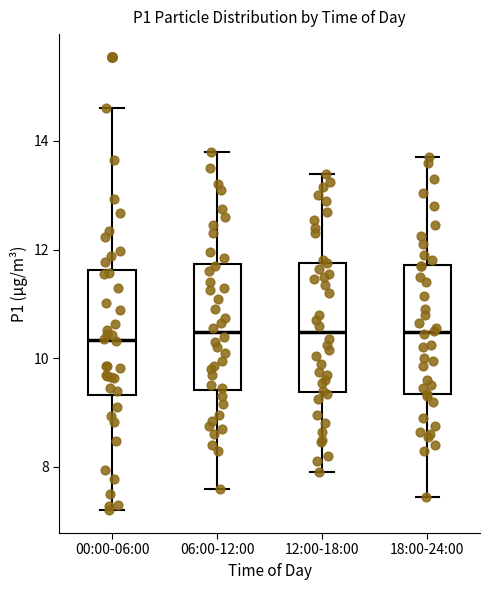

Reading left to right, transcribe this box plot: for each box, give where its median line is, the range the box spans, and where its two whiskers end, as read against the y-axis. The values are not printed on the chart, so give them approximately, as read against the axis.

00:00-06:00: median 10.4, box 9.4 to 11.6, whiskers 7.2 to 14.6
06:00-12:00: median 10.4, box 9.4 to 11.8, whiskers 7.6 to 13.8
12:00-18:00: median 10.4, box 9.4 to 11.8, whiskers 8.0 to 13.4
18:00-24:00: median 10.4, box 9.4 to 11.8, whiskers 7.4 to 13.8